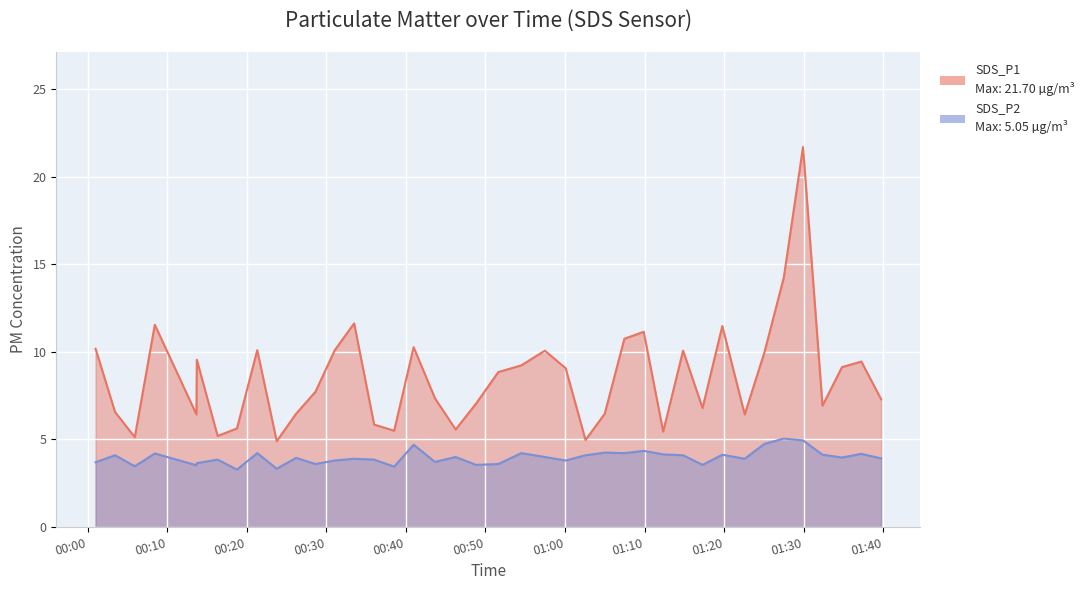

What is the difference between the maximum and minimum values in the SDS_P1 series?

16.8